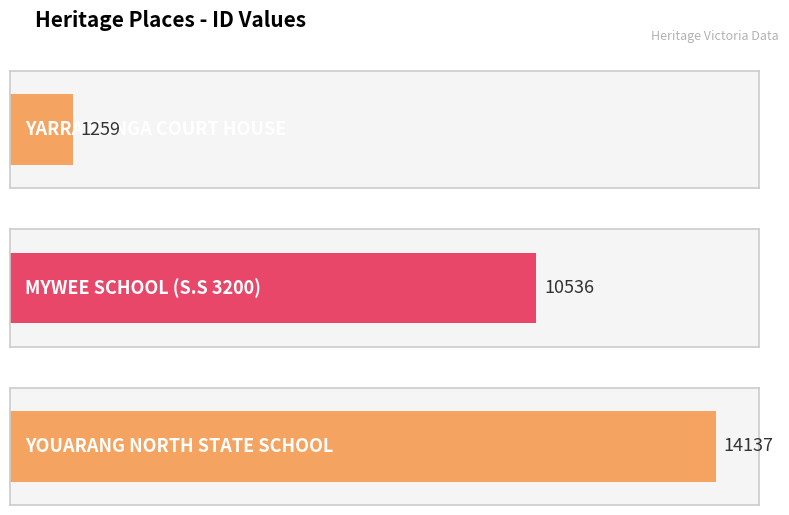

Is it true that the value at YOUARANG NORTH STATE SCHOOL is 6814?

False